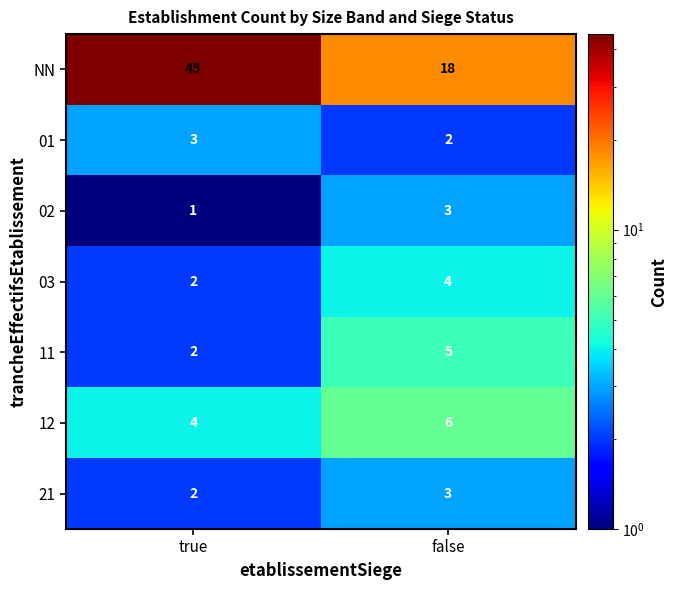

What is the maximum value for 02?

3